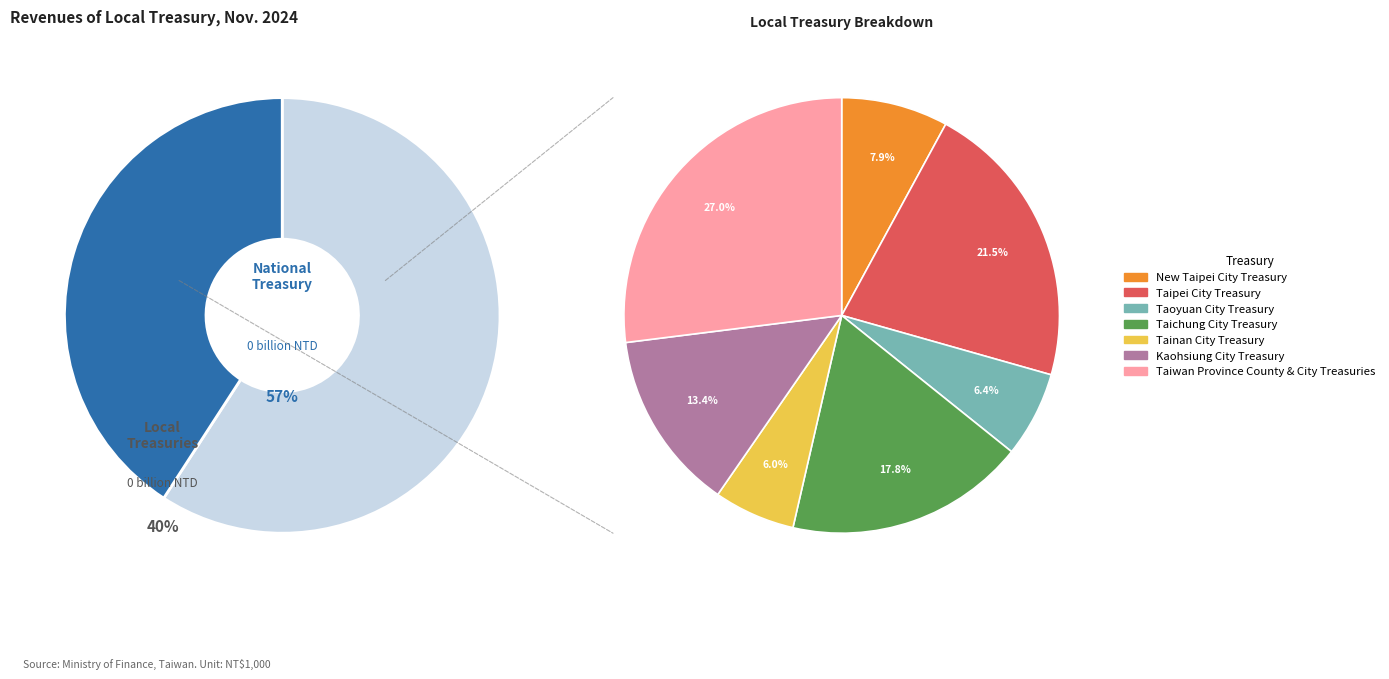

Which slice represents more than half of the pie?

National Treasury